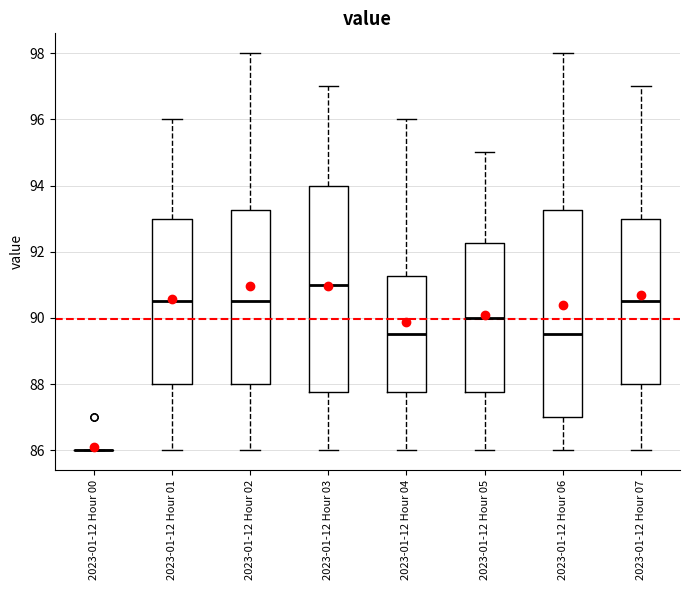

Reading left to right, read every box against the y-axis: the position of its median line, the range the box covers, and the ends of its whiskers. The values are not printed on the chart, so give them approximately, as read against the axis.

2023-01-12 Hour 00: box collapsed to a line at 86.0, whiskers 86.0 to 86.0
2023-01-12 Hour 01: median 90.6, box 88.0 to 93.0, whiskers 86.0 to 96.0
2023-01-12 Hour 02: median 90.6, box 88.0 to 93.2, whiskers 86.0 to 98.0
2023-01-12 Hour 03: median 91.0, box 87.8 to 94.0, whiskers 86.0 to 97.0
2023-01-12 Hour 04: median 89.6, box 87.8 to 91.2, whiskers 86.0 to 96.0
2023-01-12 Hour 05: median 90.0, box 87.8 to 92.2, whiskers 86.0 to 95.0
2023-01-12 Hour 06: median 89.6, box 87.0 to 93.2, whiskers 86.0 to 98.0
2023-01-12 Hour 07: median 90.6, box 88.0 to 93.0, whiskers 86.0 to 97.0